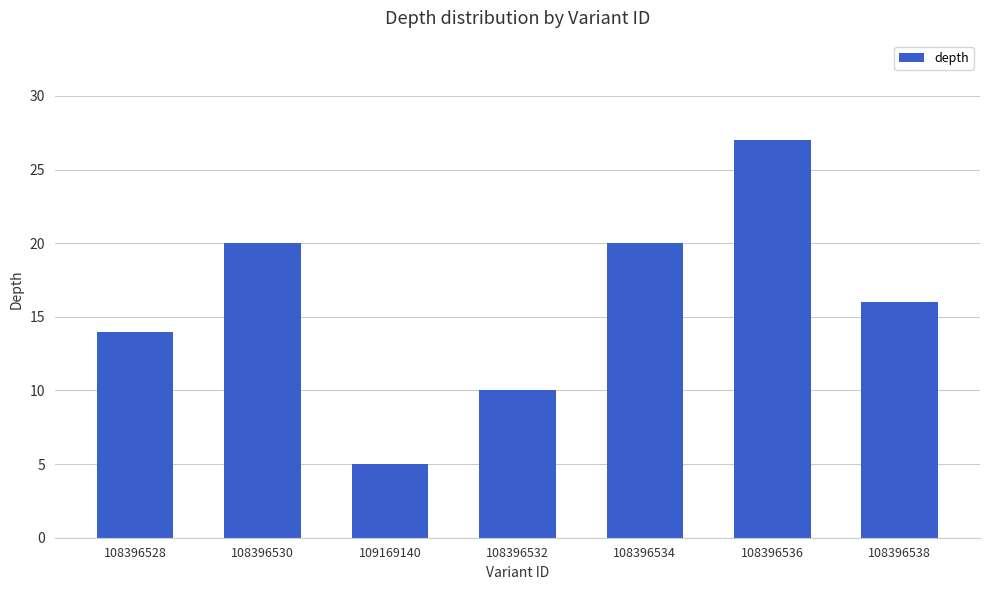

What is the average value?

16